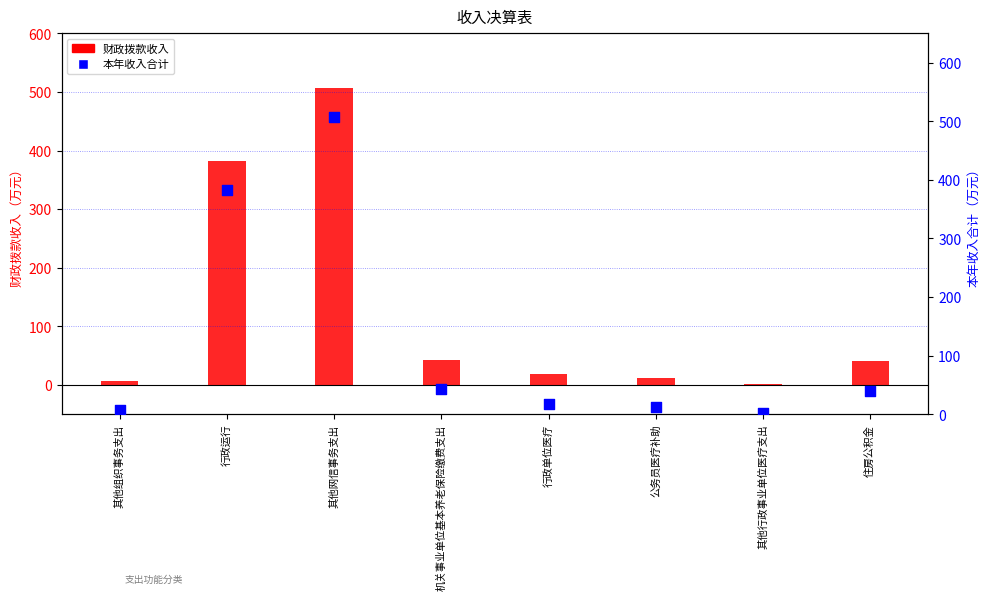

At which category is the sum across all series the highest?

其他网信事务支出